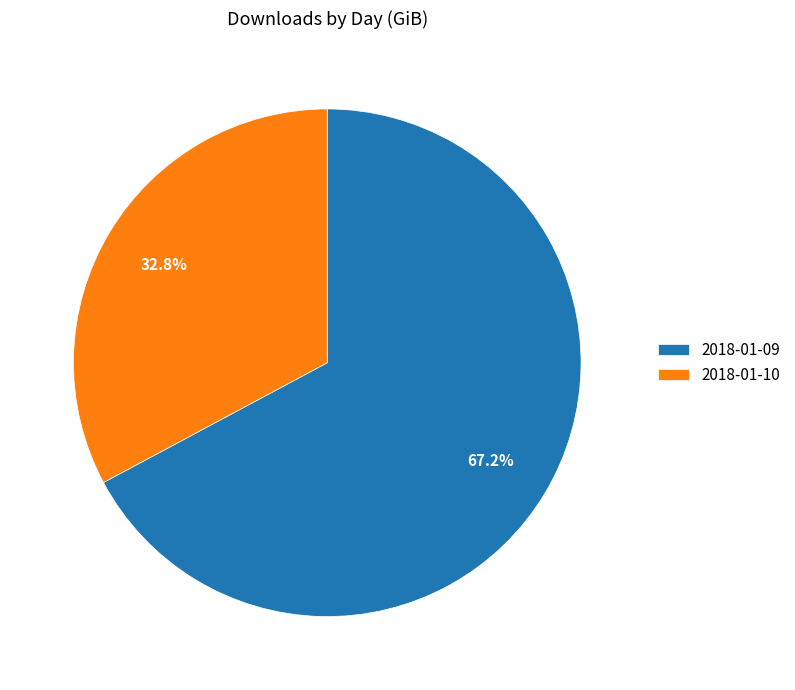

Is there a majority slice in this chart?

Yes